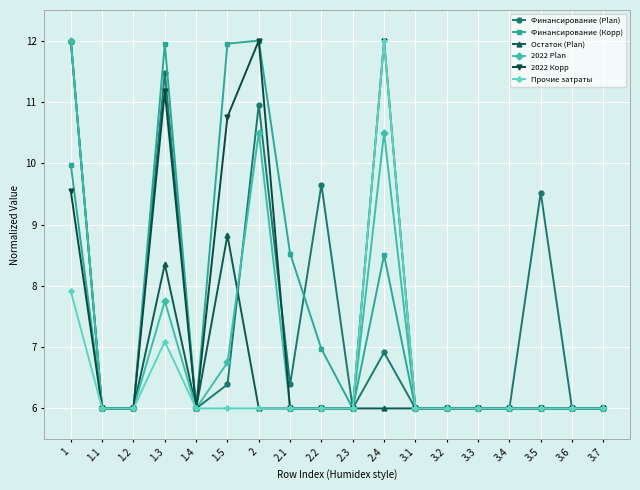

At how many categories does at least one series exceed 9?

7